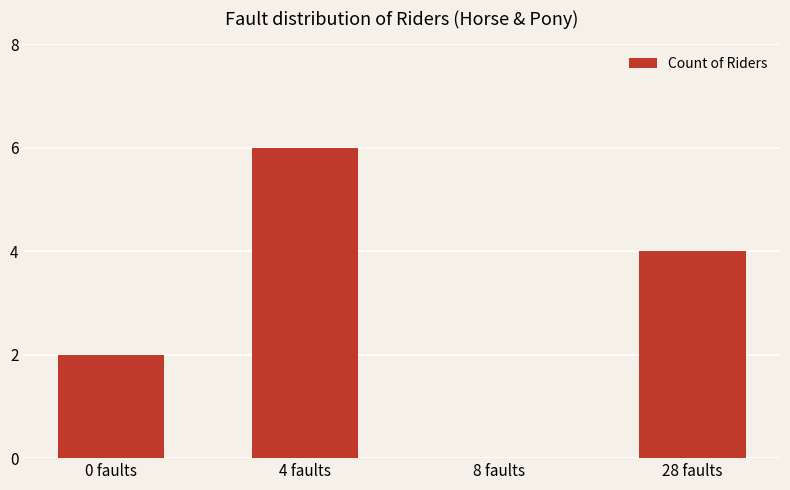

Reading right to left, transcribe all the data shown in this chart.

4	0	6	2